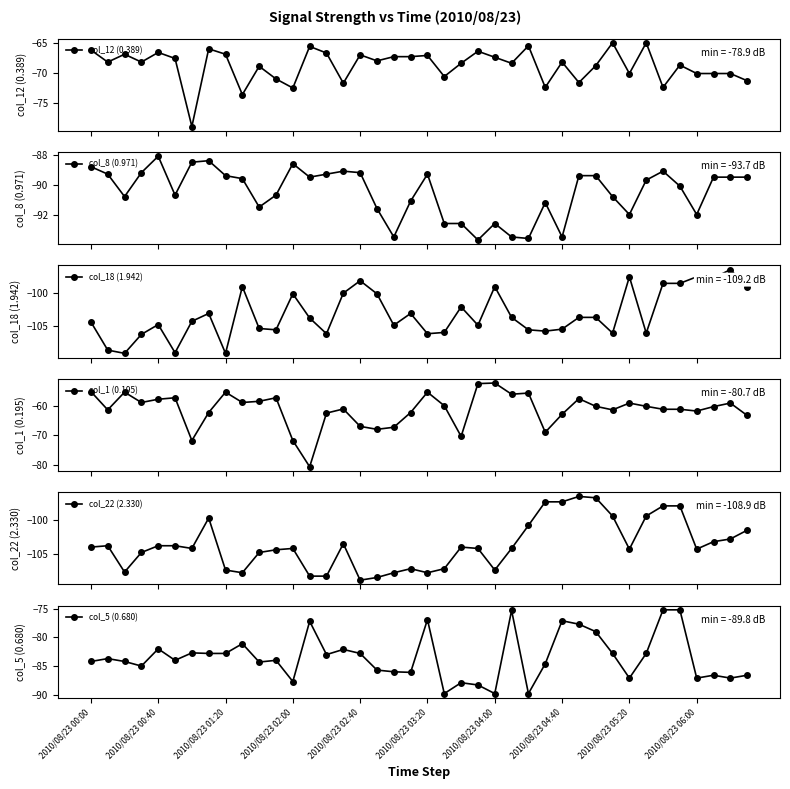

What position from the left is 18?

19